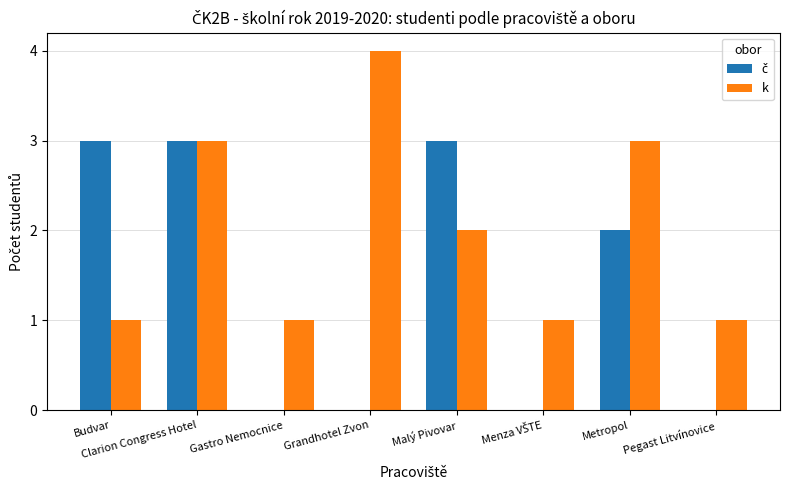

What is the sum of all k values?

16